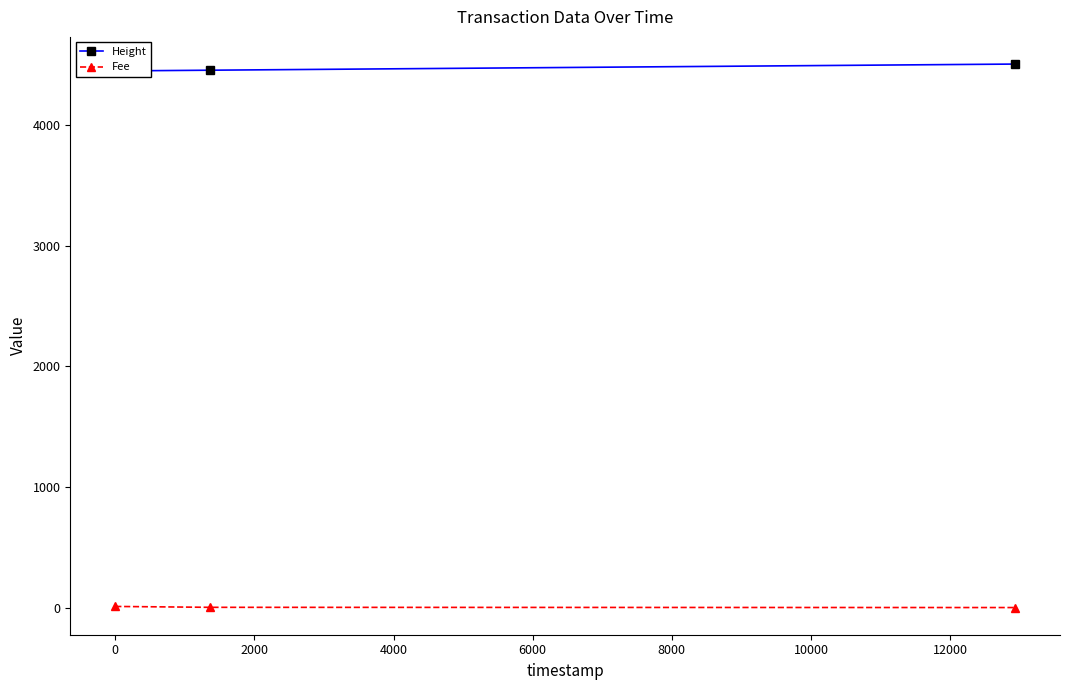

What is the spread (max minus min) of values at 2000?

4507.9